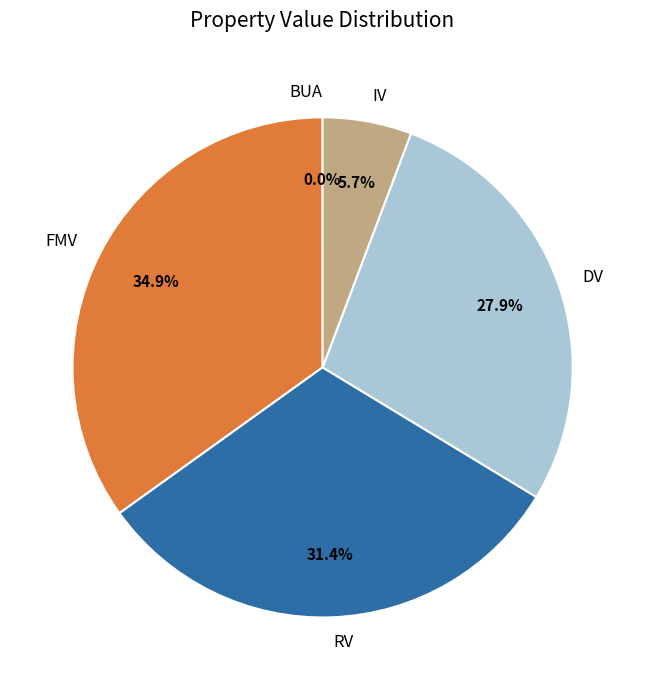

What is the ratio of the value at RV to the value at DV?

1.1